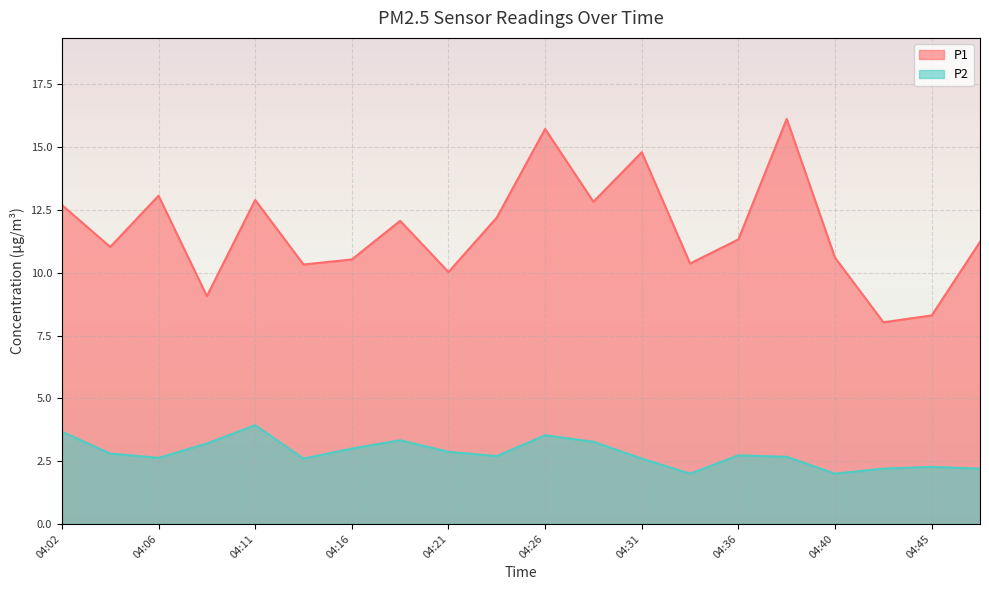

How many lines are shown in the chart?

2